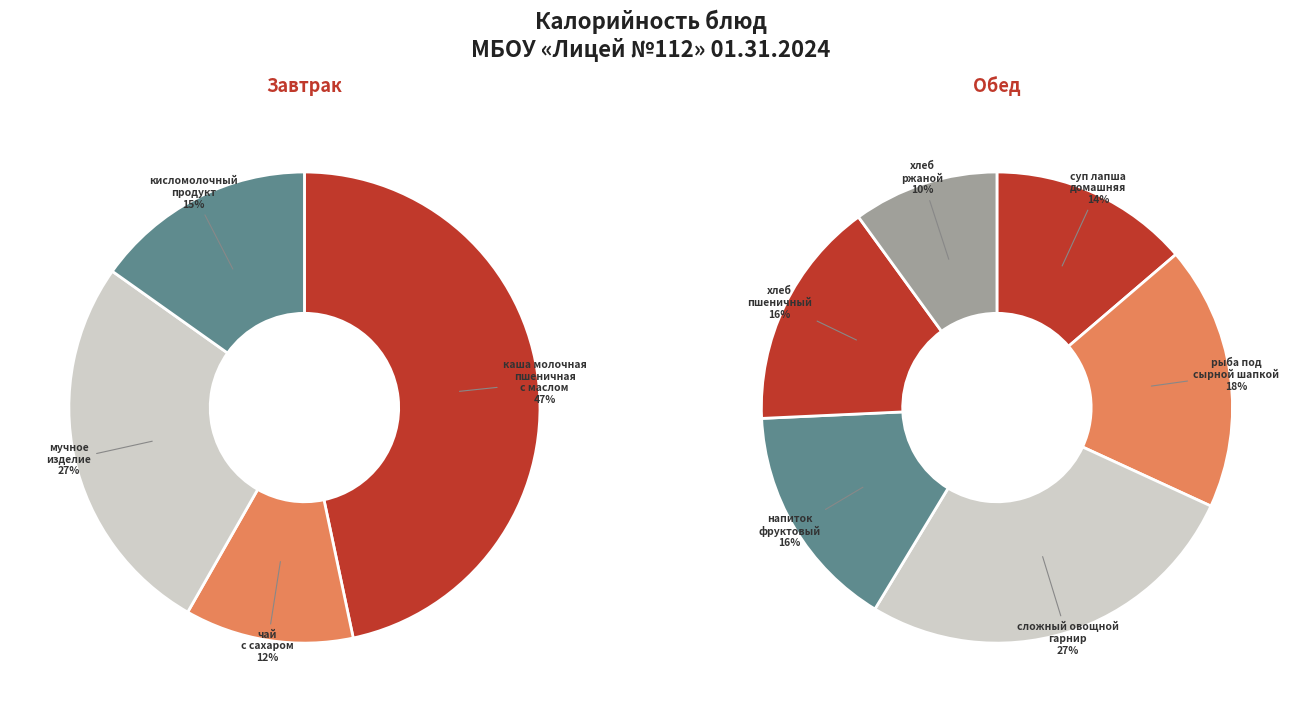

How many segments does this pie chart have?

10